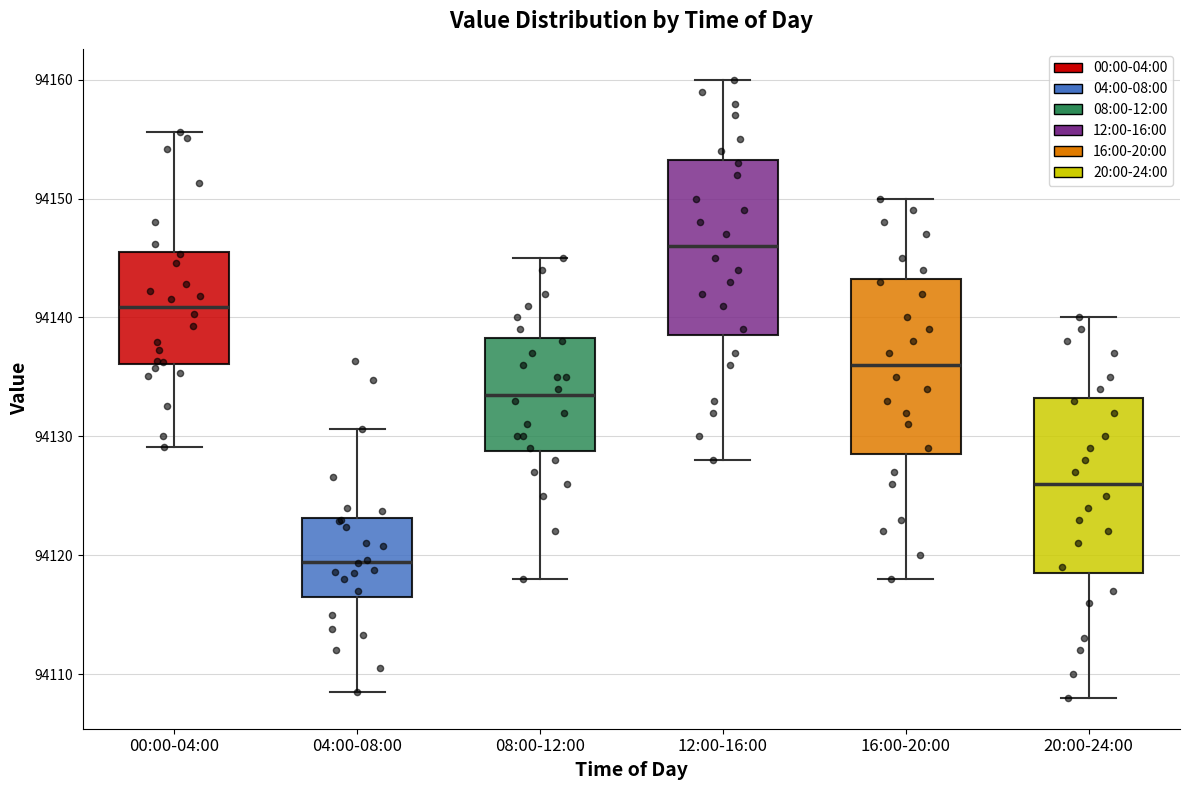

Reading left to right, read every box against the y-axis: the position of its median line, the range the box covers, and the ends of its whiskers. The values are not printed on the chart, so give them approximately, as read against the axis.

00:00-04:00: median 94141, box 94136 to 94146, whiskers 94129 to 94156
04:00-08:00: median 94119, box 94117 to 94123, whiskers 94109 to 94131
08:00-12:00: median 94134, box 94129 to 94138, whiskers 94118 to 94145
12:00-16:00: median 94146, box 94139 to 94153, whiskers 94128 to 94160
16:00-20:00: median 94136, box 94129 to 94143, whiskers 94118 to 94150
20:00-24:00: median 94126, box 94119 to 94133, whiskers 94108 to 94140